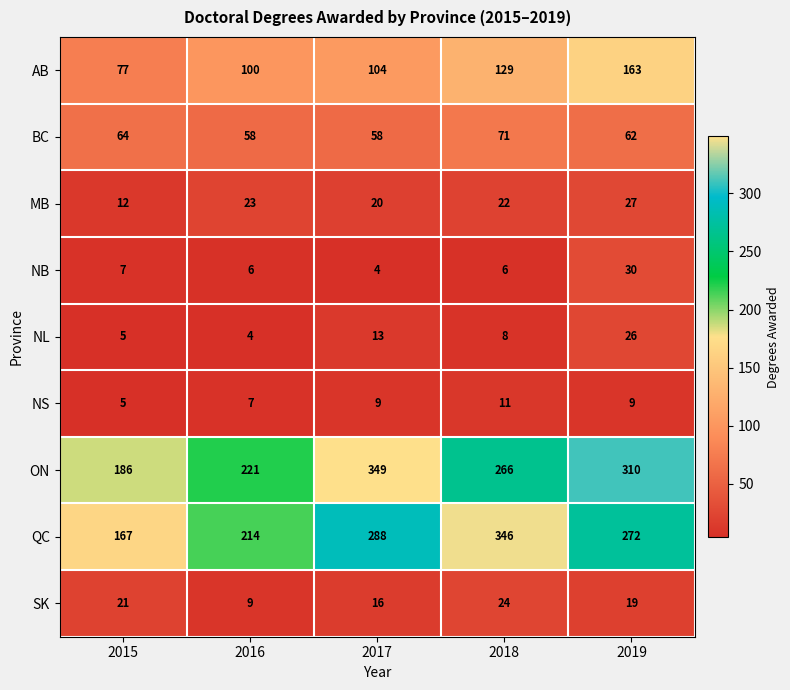

At how many categories does at least one series exceed 14?

5